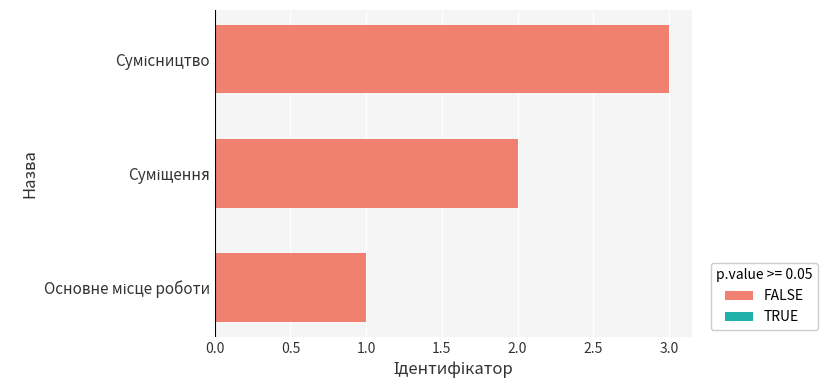

What is the difference between the maximum and minimum values?

2